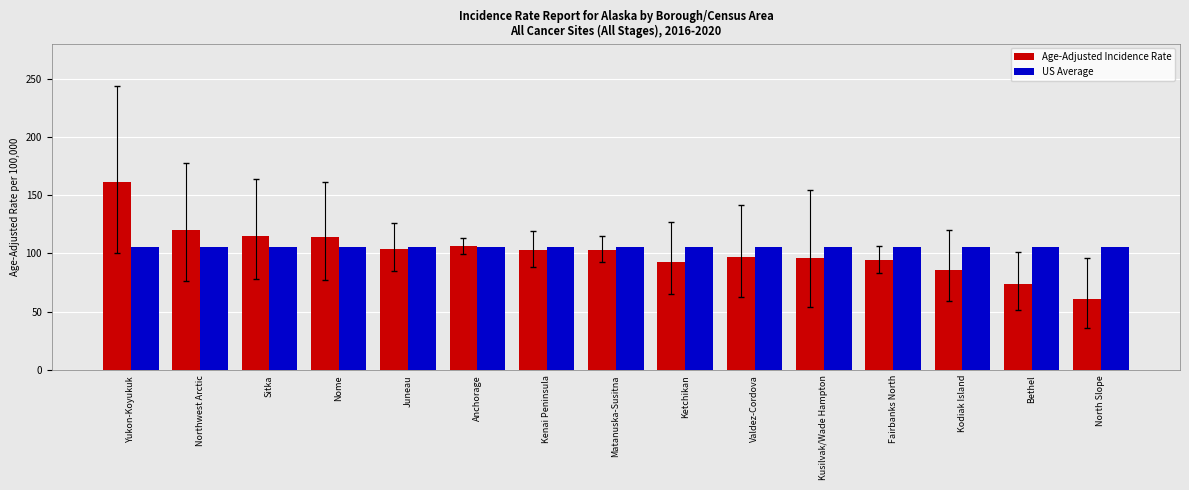

What is the label of the 2nd bar from the right?

Bethel